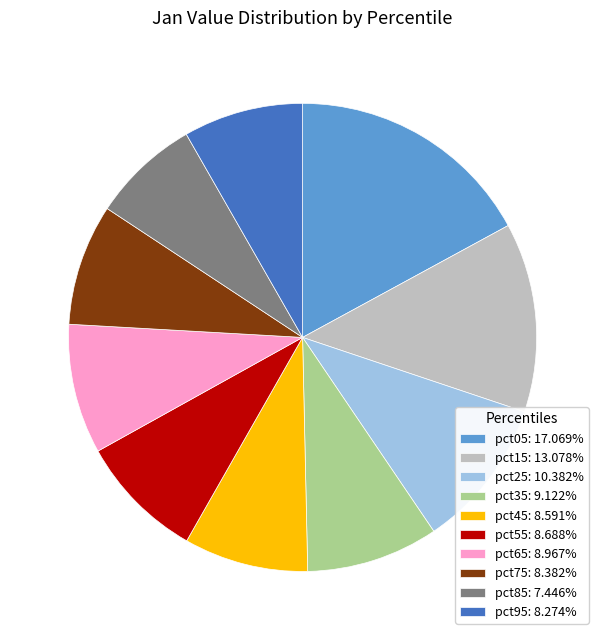

Is pct95 the majority of the pie?

No